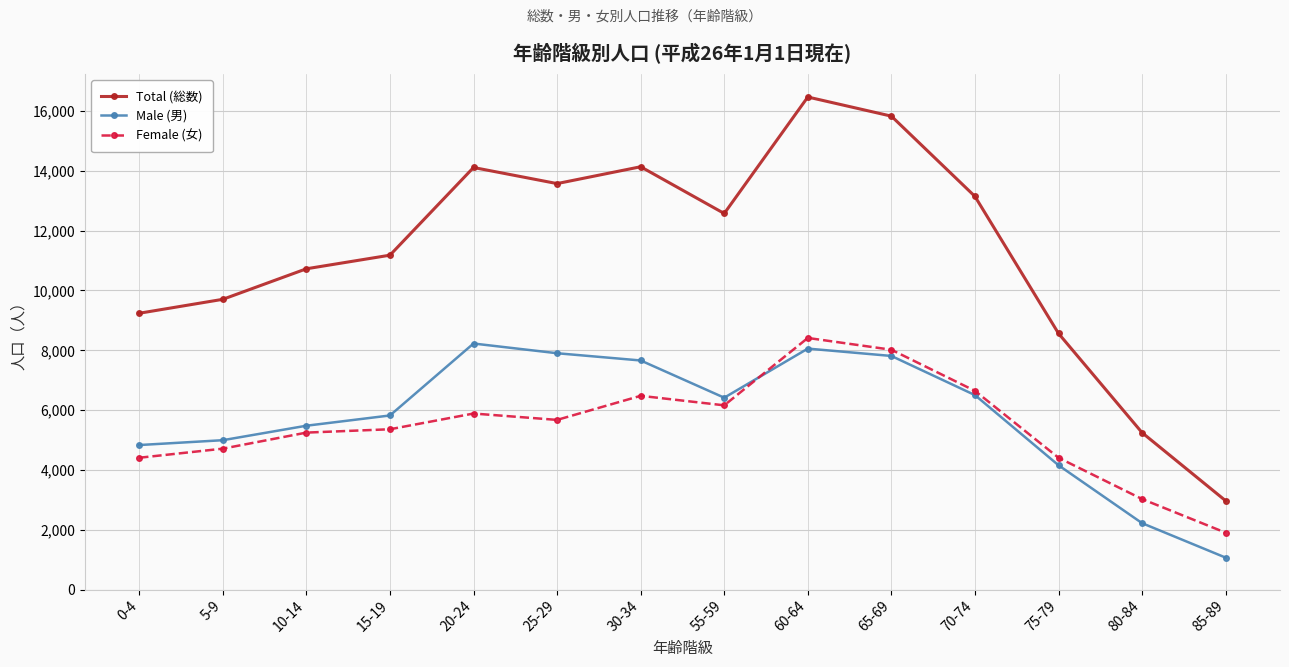

What is the difference between the maximum and minimum values in the Male (男) series?

7160